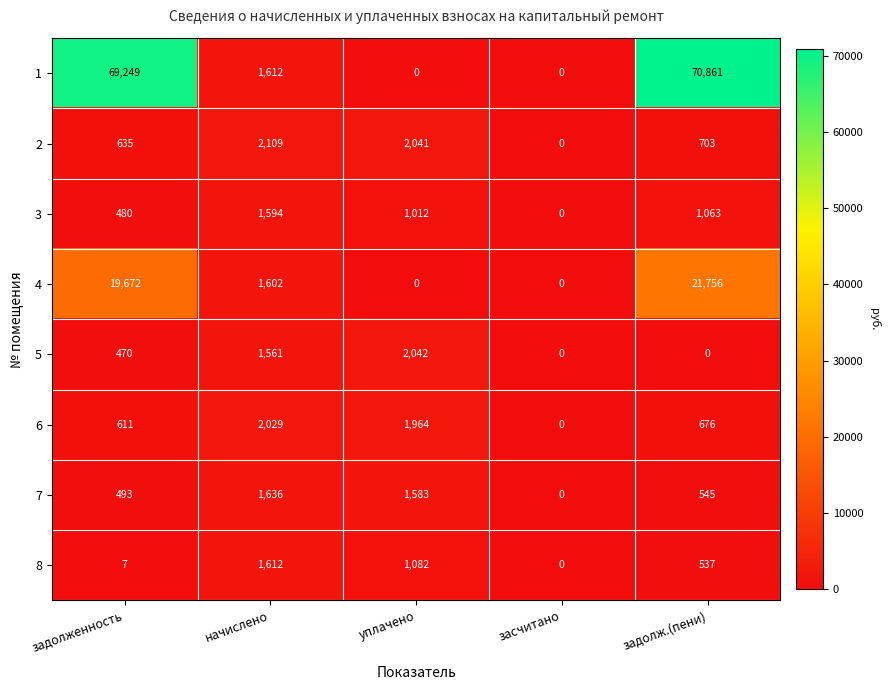

What is the difference between the maximum and minimum values in the 6 series?

2029